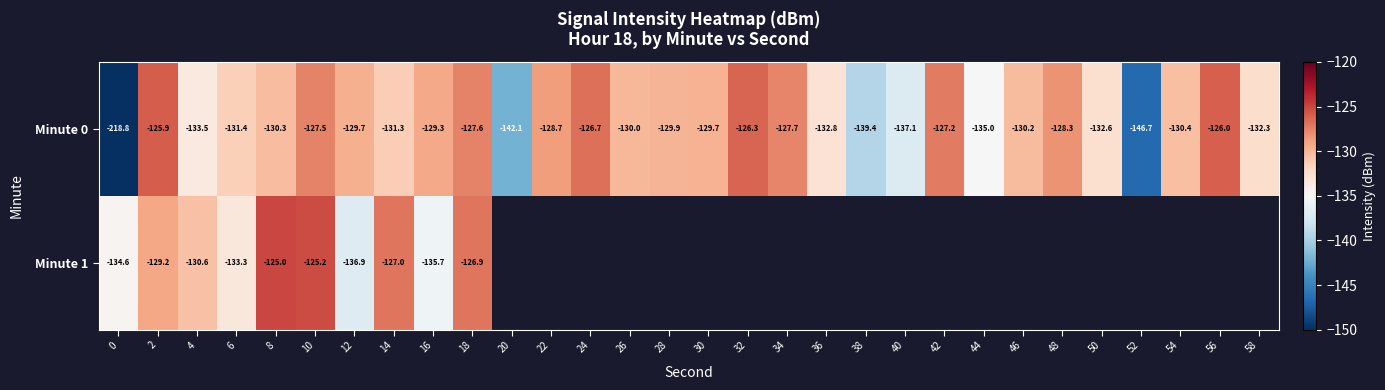

At how many categories does at least one series exceed -137?

26